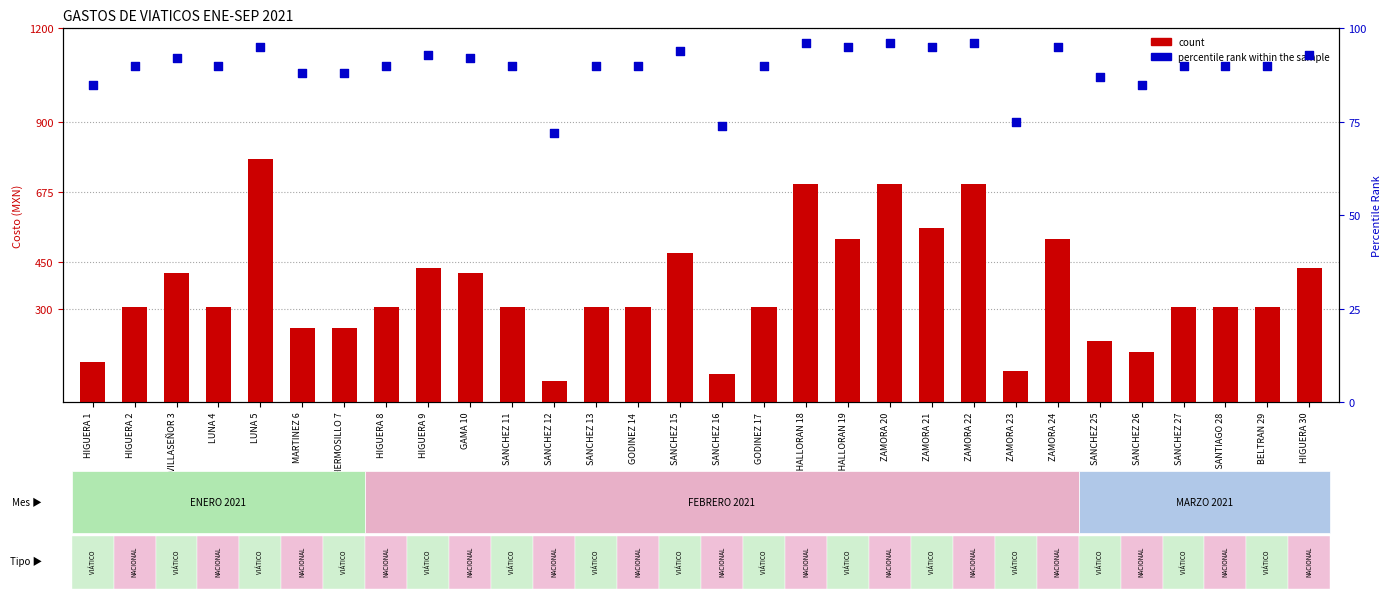

What is the total value across all series at HIGUERA 8?

395.0